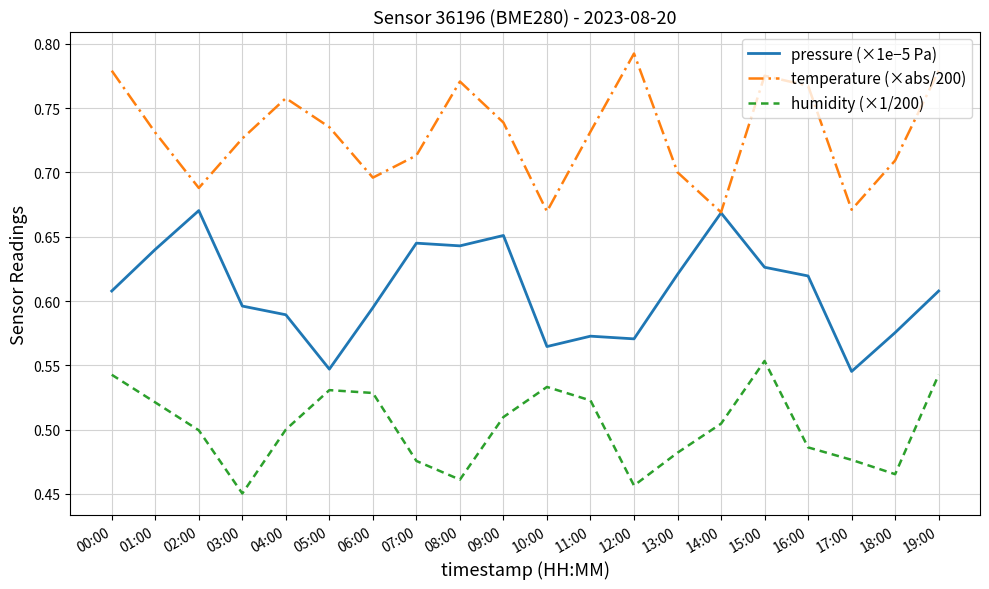

Which label corresponds to the largest value in the chart?

12:00